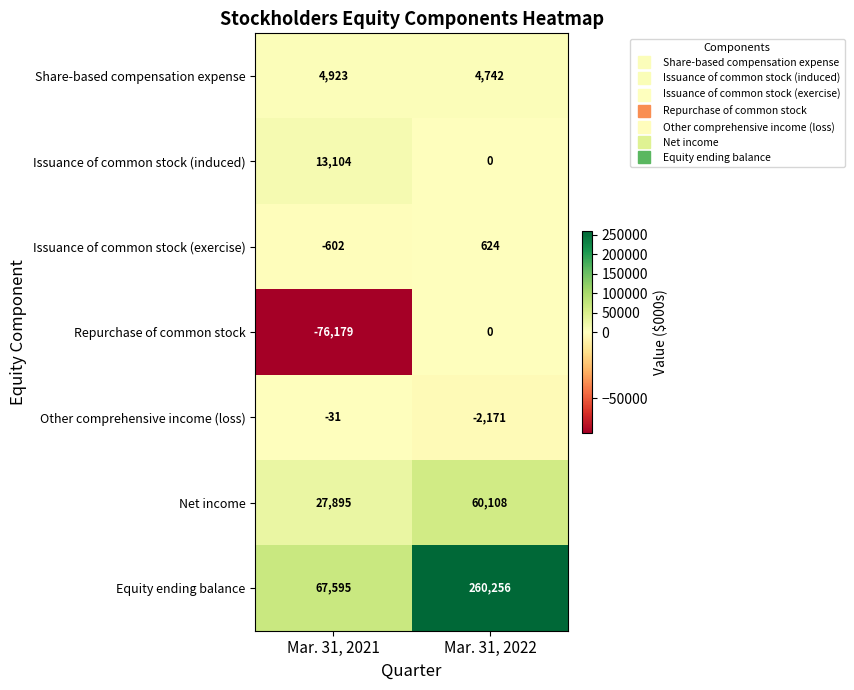

How many data points does each series have?

2